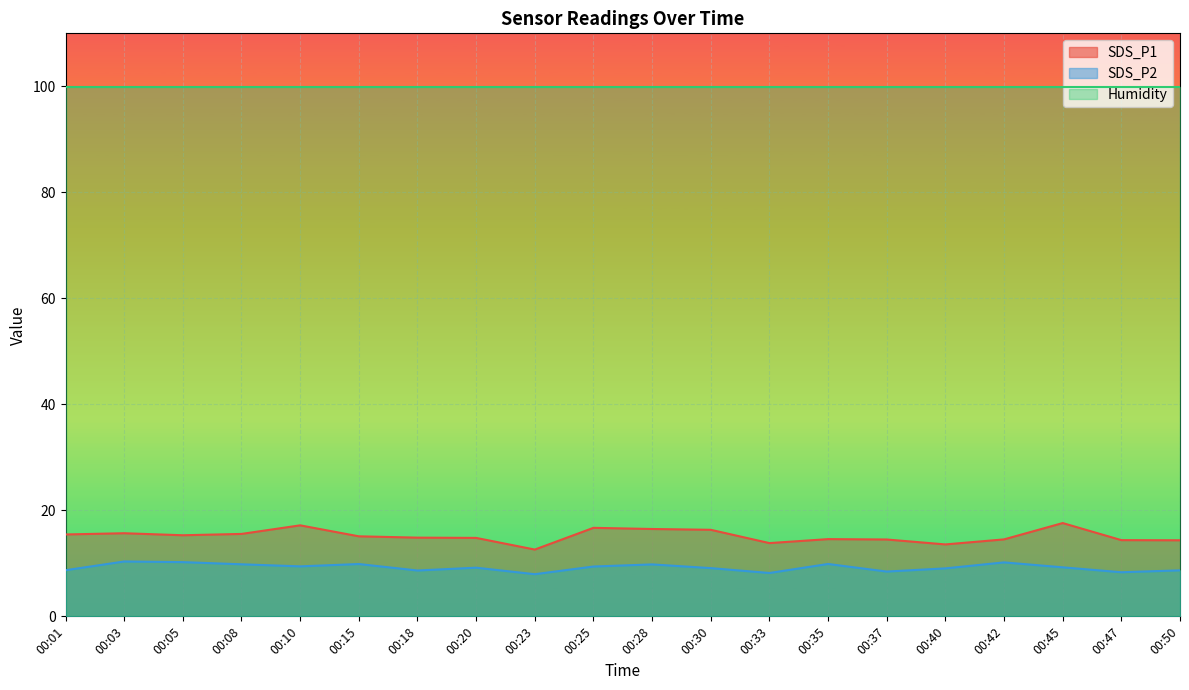

What is the value of the SDS_P1 point at the 8th from the left?

14.8